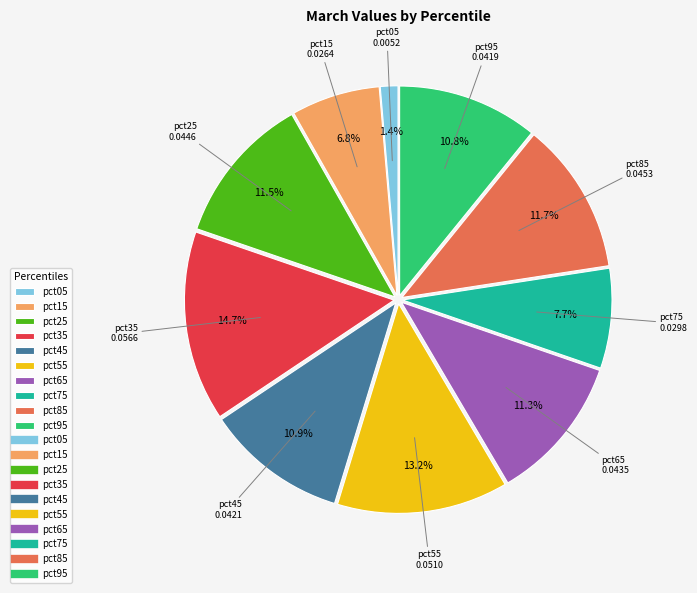

Which category has the smallest portion of the pie?

pct05